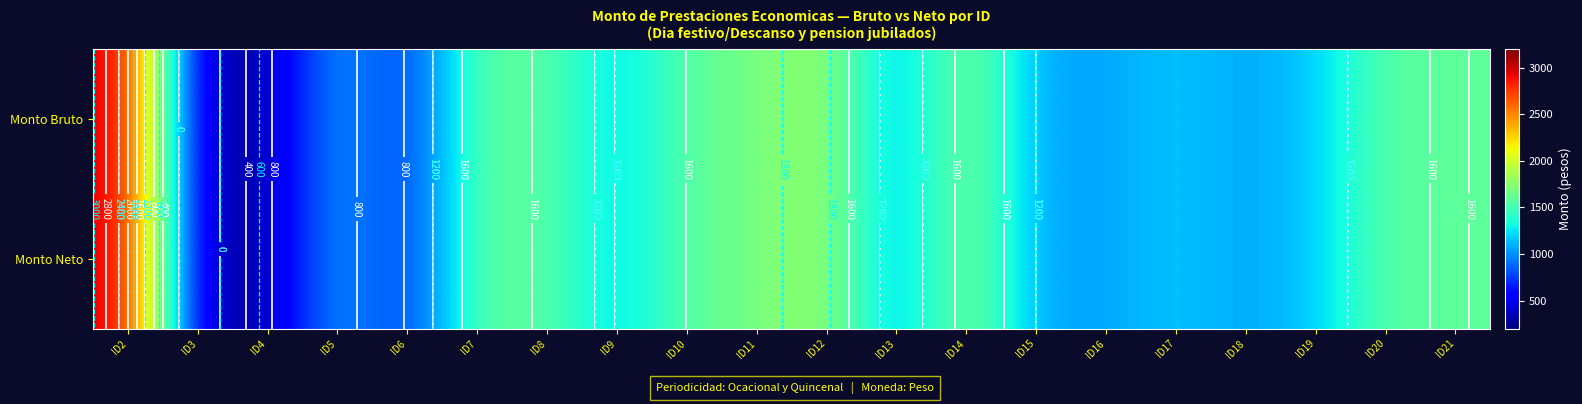

What is the total value across all series at ID2?

6039.7